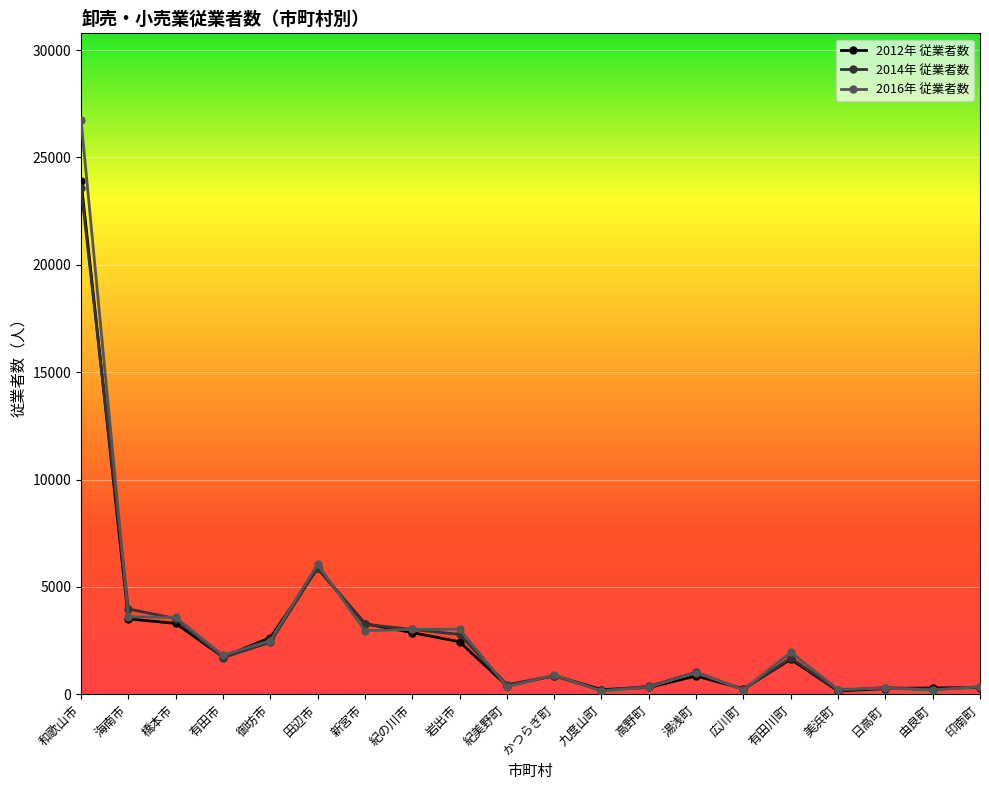

What are all the series names shown in the legend?

2012年 従業者数, 2014年 従業者数, 2016年 従業者数